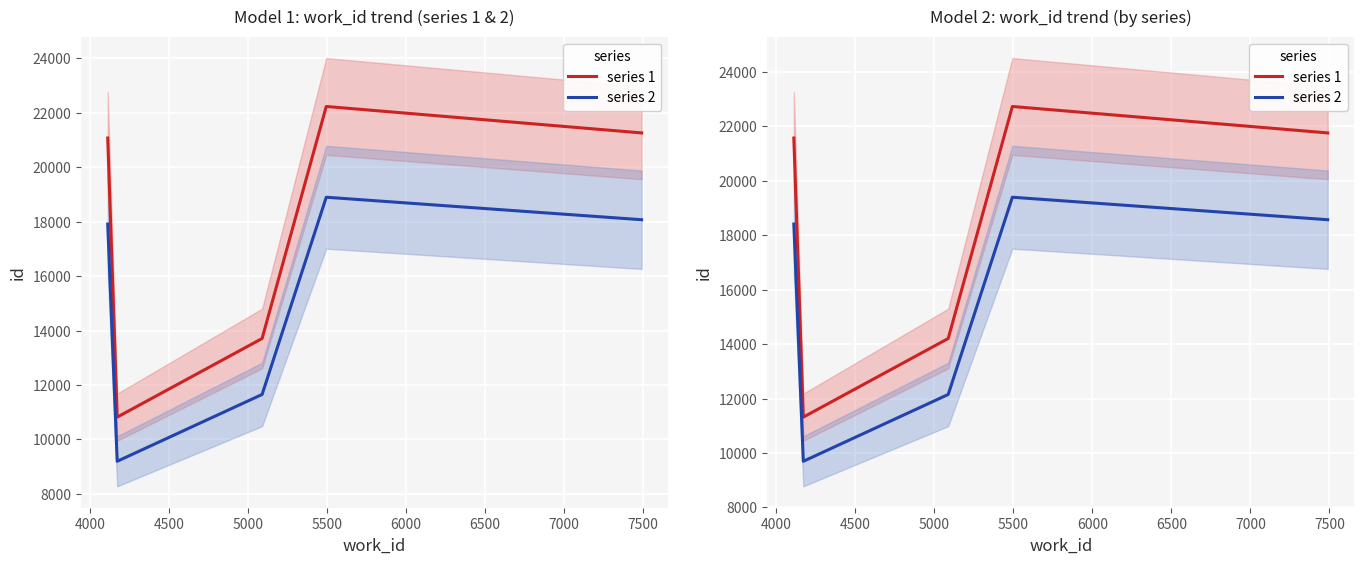

Reading left to right, list all the values displayed in this chart.

series 1: 21575.0	11319.0	14208.0	22735.0	21763.0
series 2: 18413.8	9696.1	12151.8	19399.8	18573.5